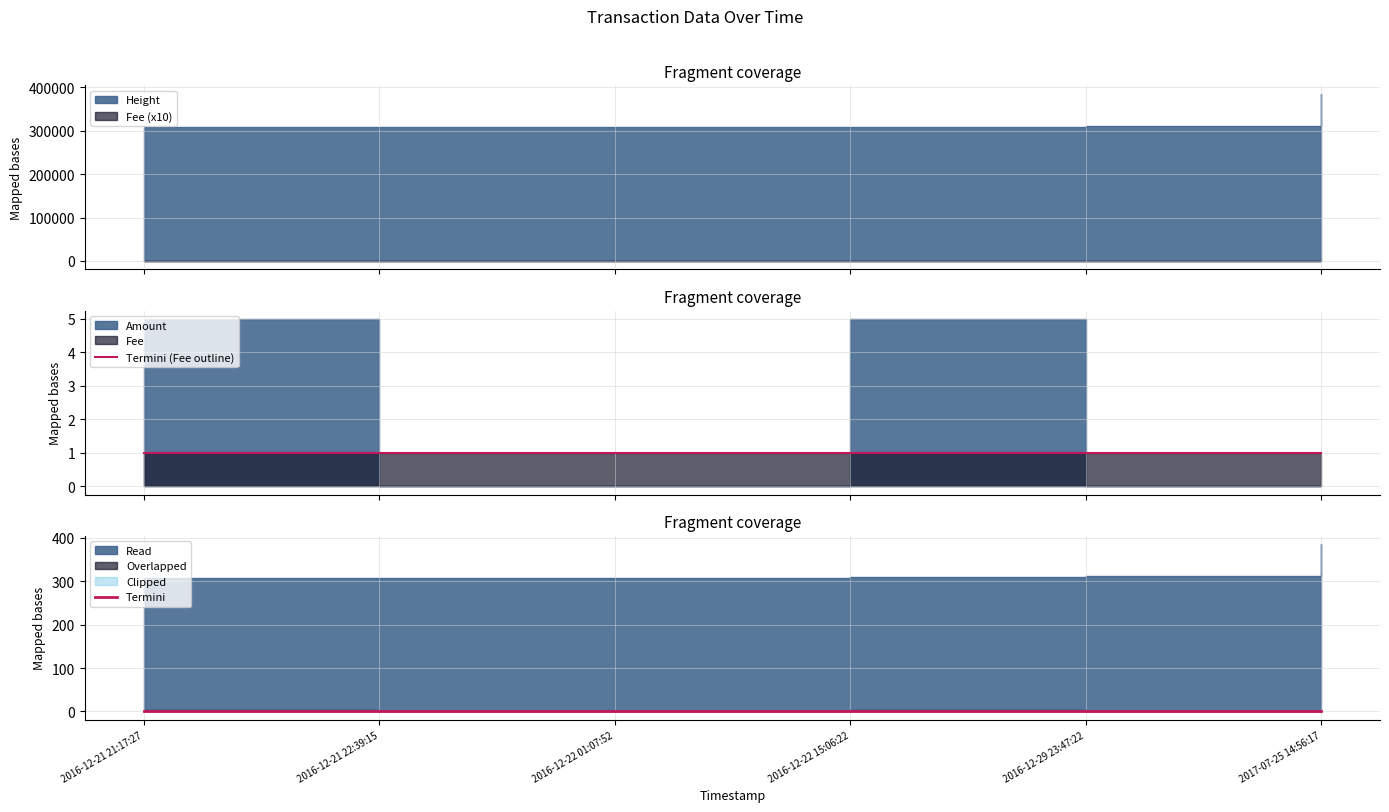

How many lines are shown in the chart?

3